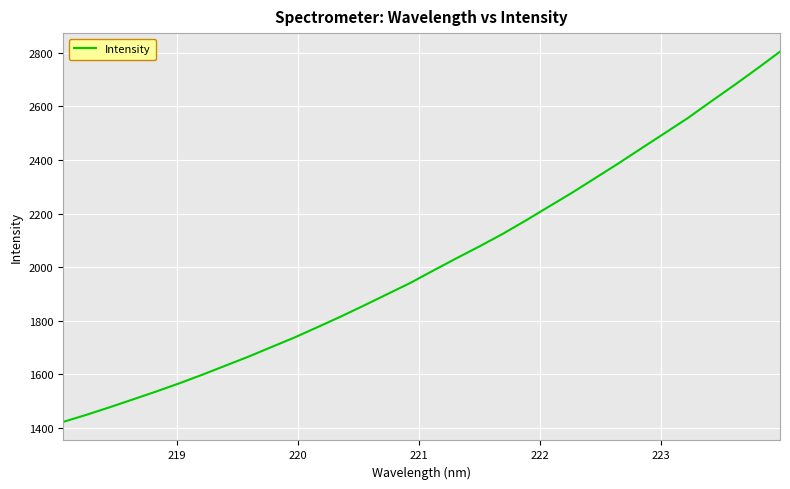

What is the minimum value shown in the chart?

1421.1